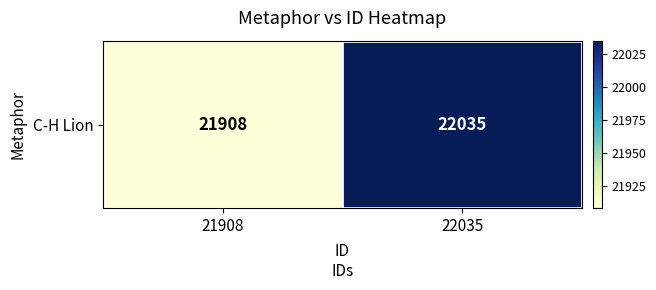

Count the values in the range 21908 to 22035.

2